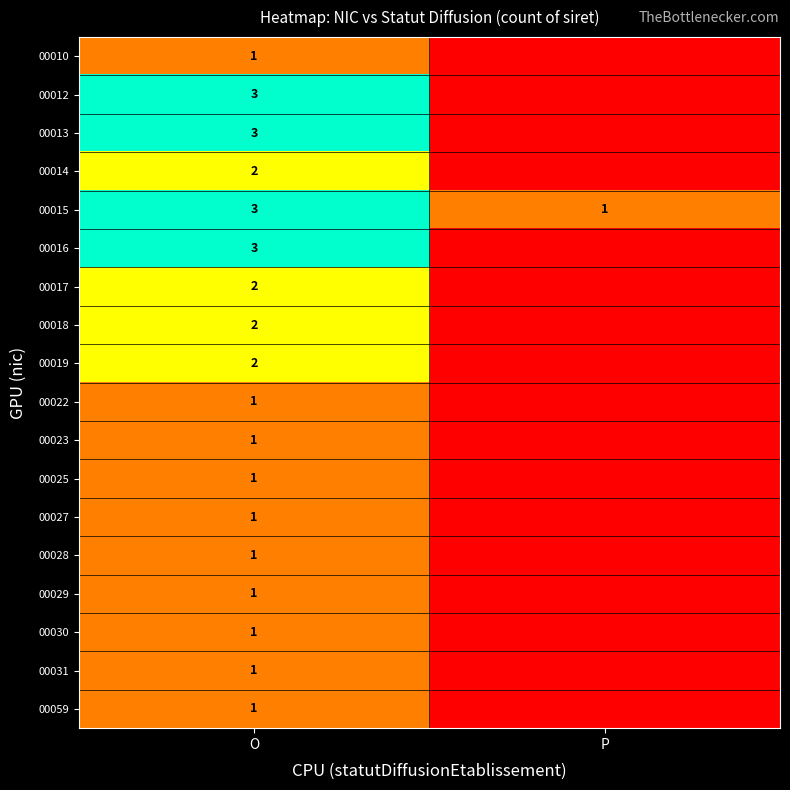

The 00013 series shows 2 at O. True or false?

False